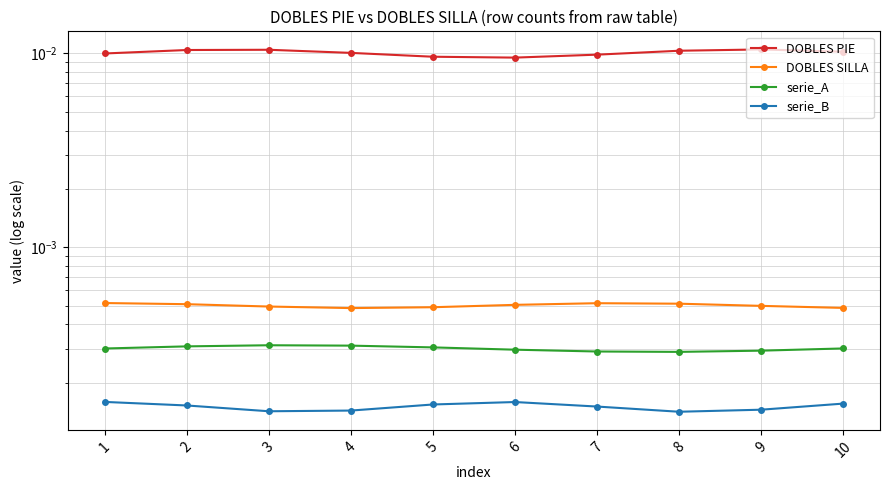

Is this an area chart (filled region under the line)?

No